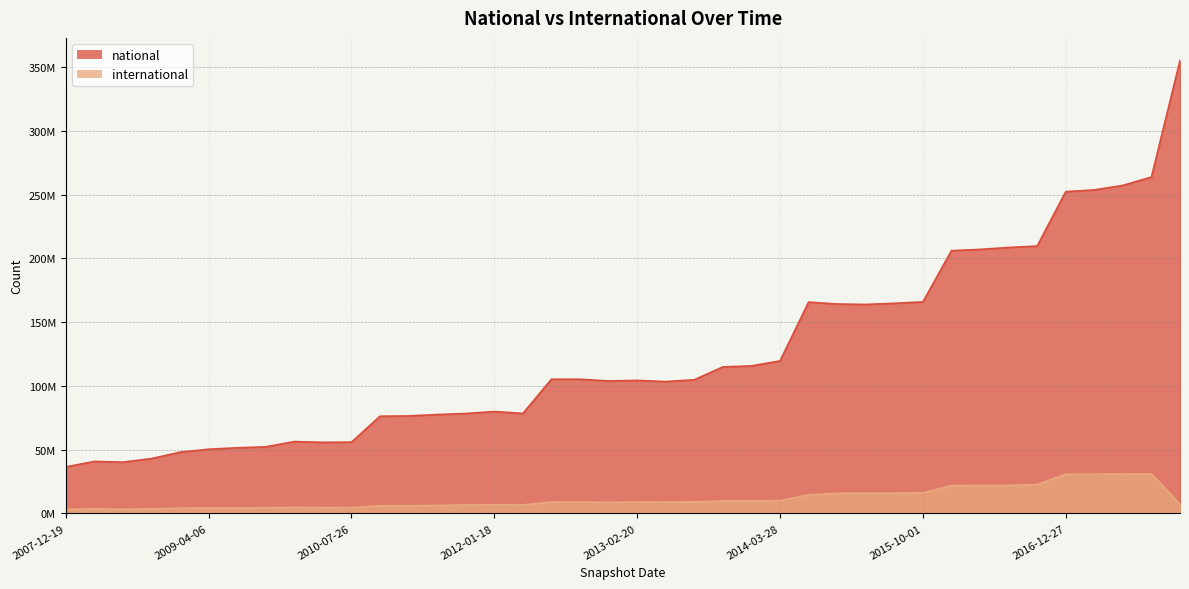

True or false: national and international intersect in this chart.

False